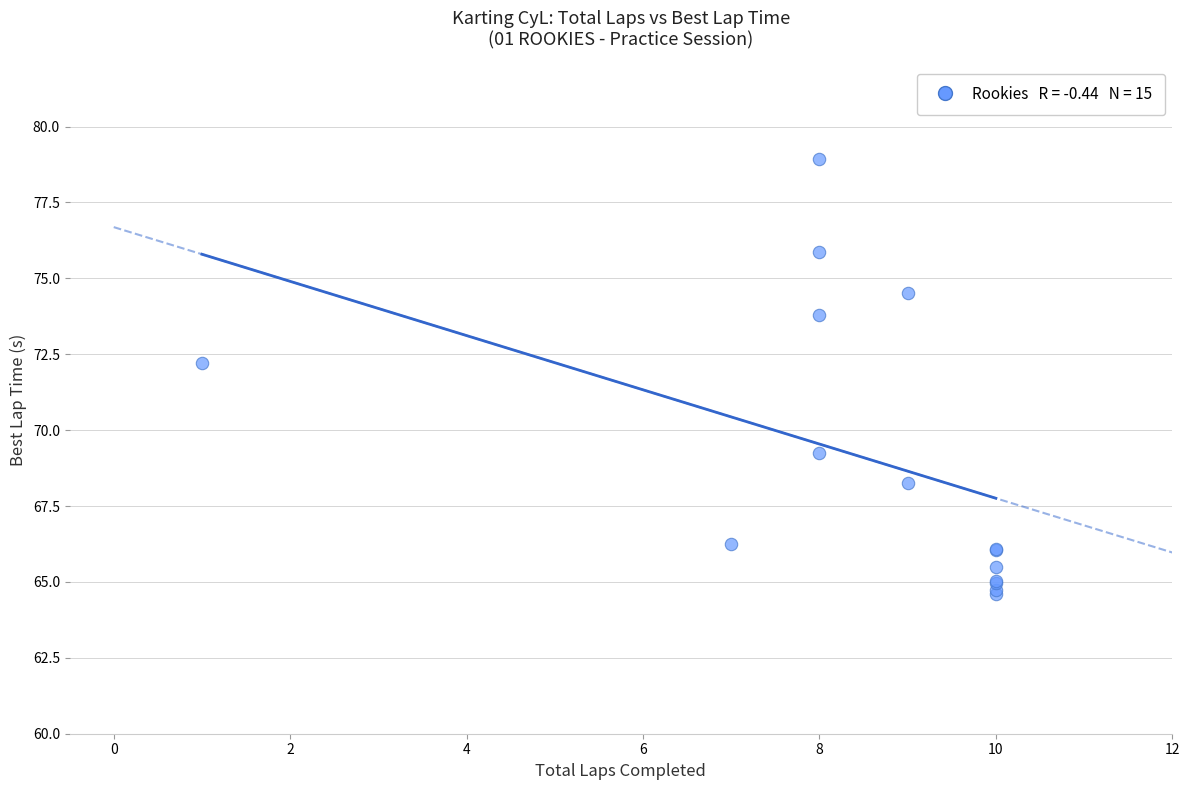

What Y value in the scatter plot is closest to 71?

72.2